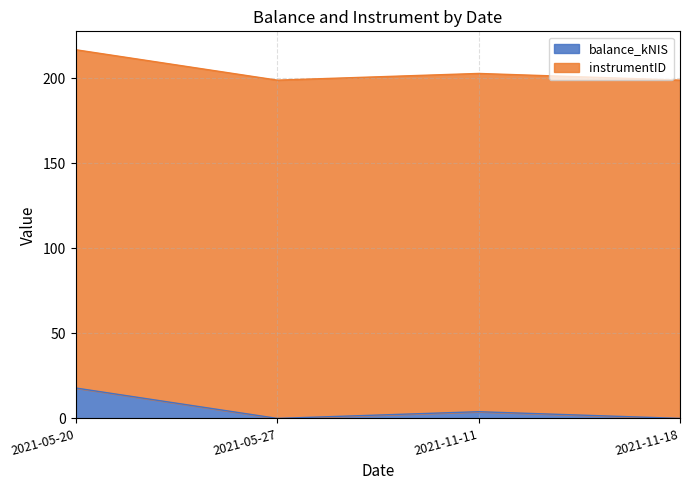

What is the sum of all balance_kNIS values?

21.8